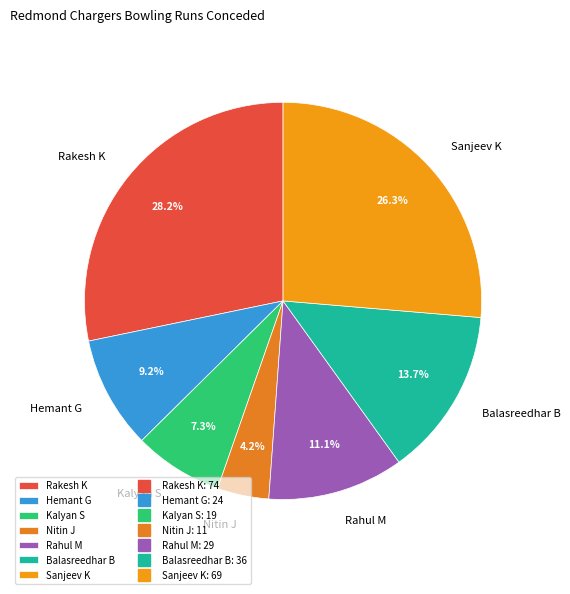

Does Rakesh K represent more than half of the total?

No